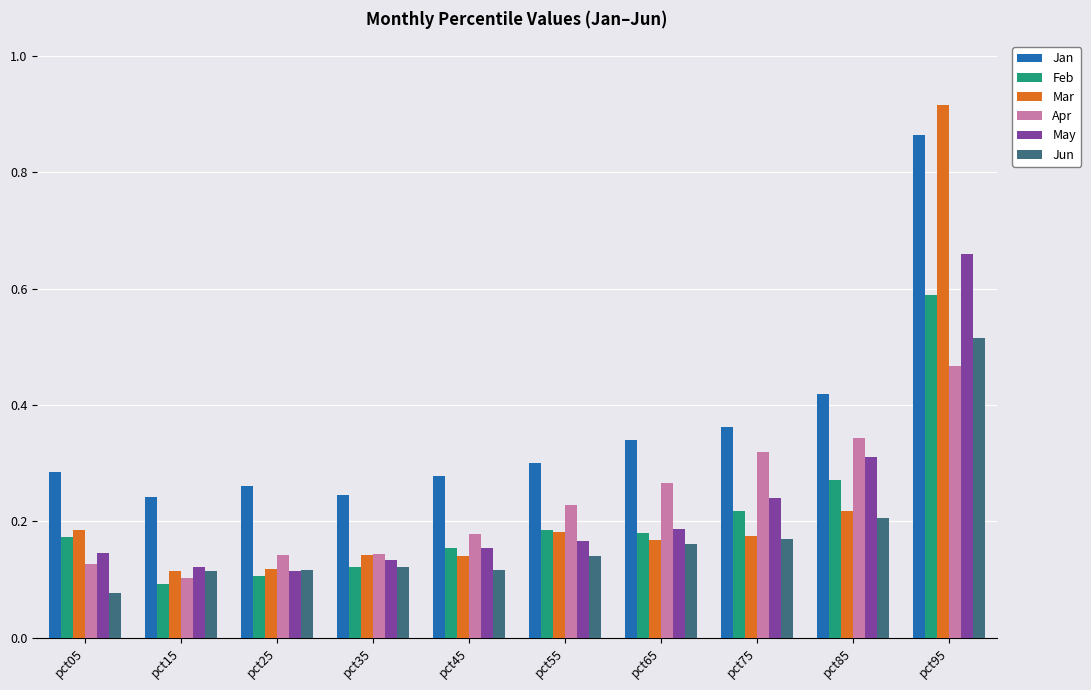

The Feb series shows 0.3 at pct95. True or false?

False